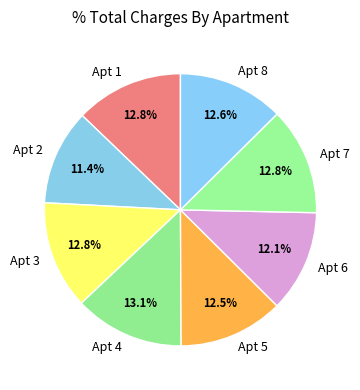

Which slice is the smallest?

Apt 2